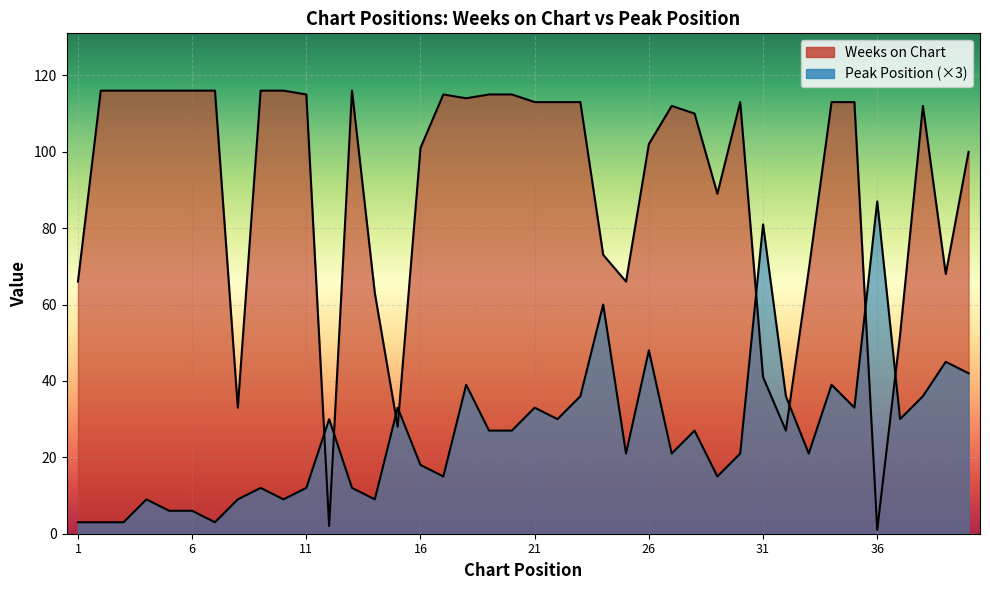

What is the difference between the maximum and minimum values in the Peak Position series?

84